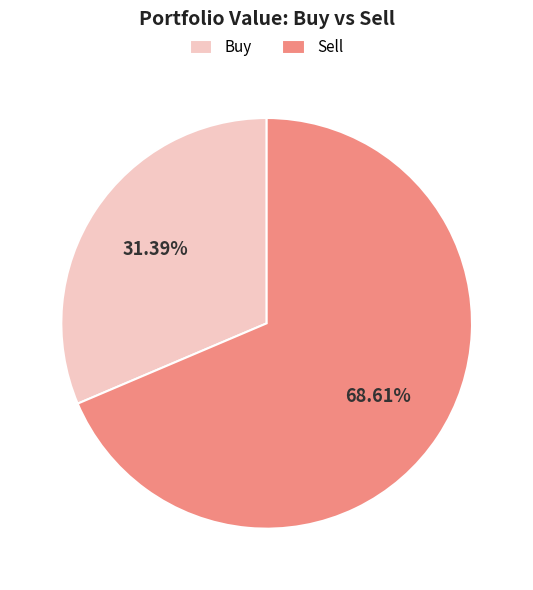

Combined, do Buy and Sell account for over 50%?

Yes